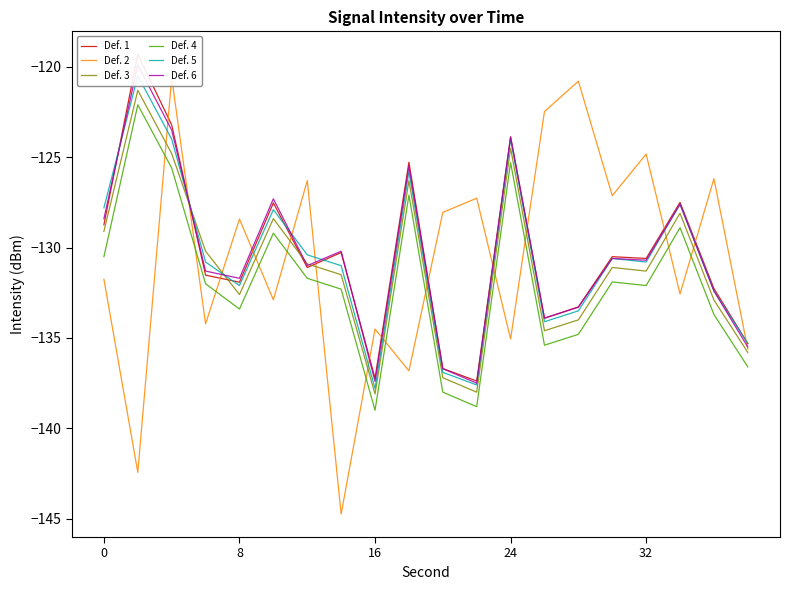

True or false: Def. 3 has more than 2 interior local peaks.

True